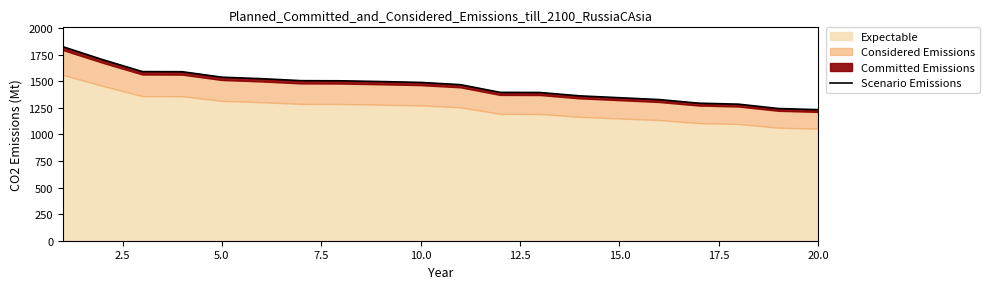

What is the smallest value displayed?

1233.2